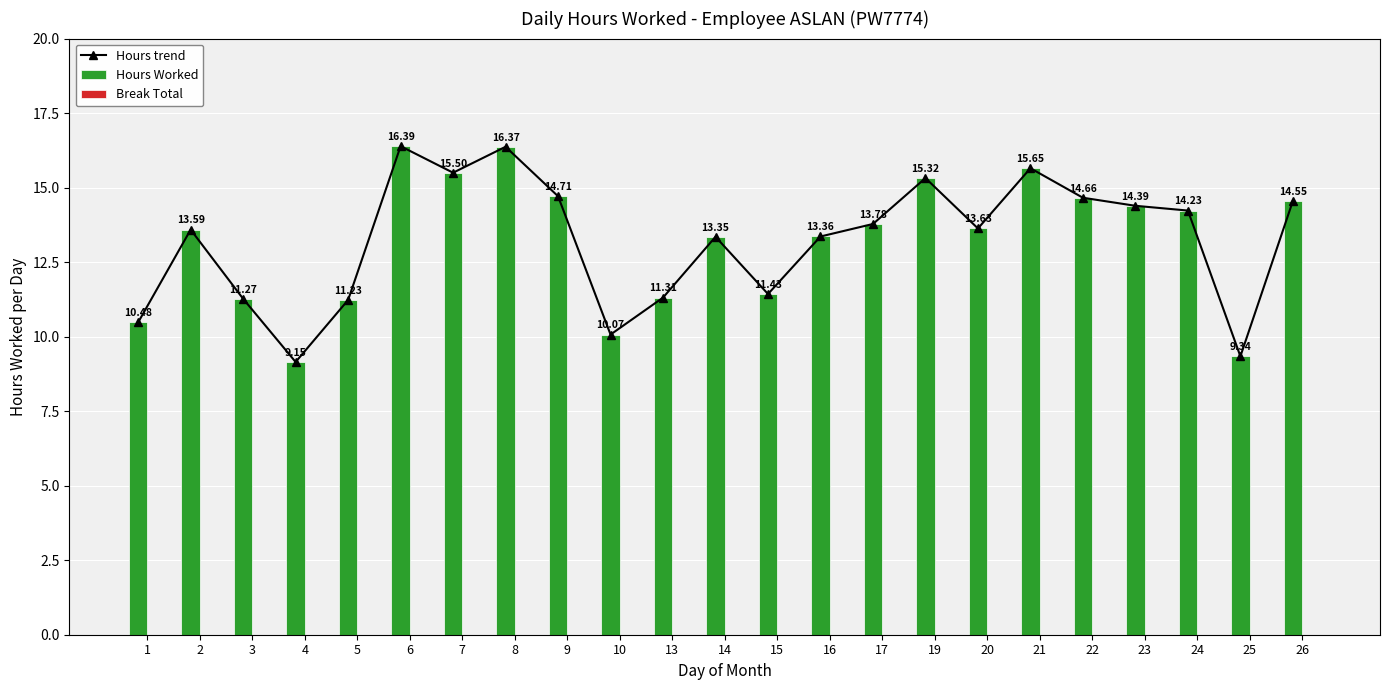

At which category does the chart reach its peak across all series?

6